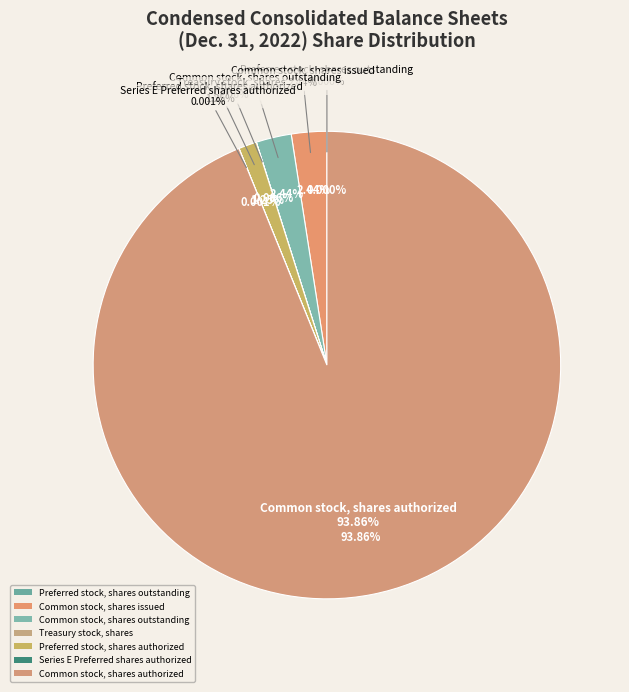

To the nearest percent, what is the combined percentage of Series E Preferred shares authorized and Preferred stock, shares authorized?

1%